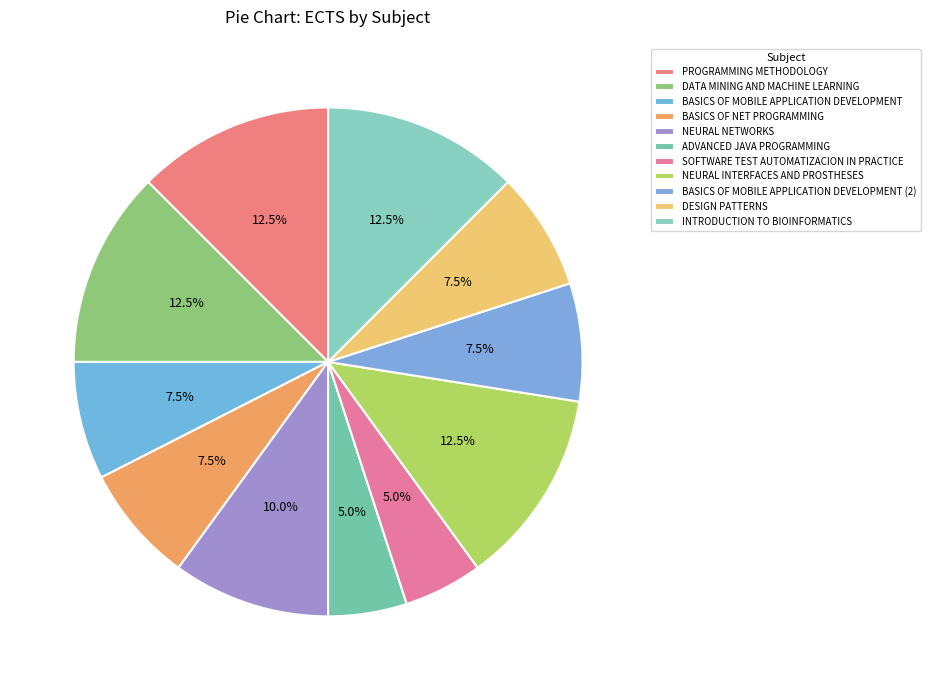

Between SOFTWARE TEST AUTOMATIZACION IN PRACTICE and DESIGN PATTERNS, which is larger?

DESIGN PATTERNS